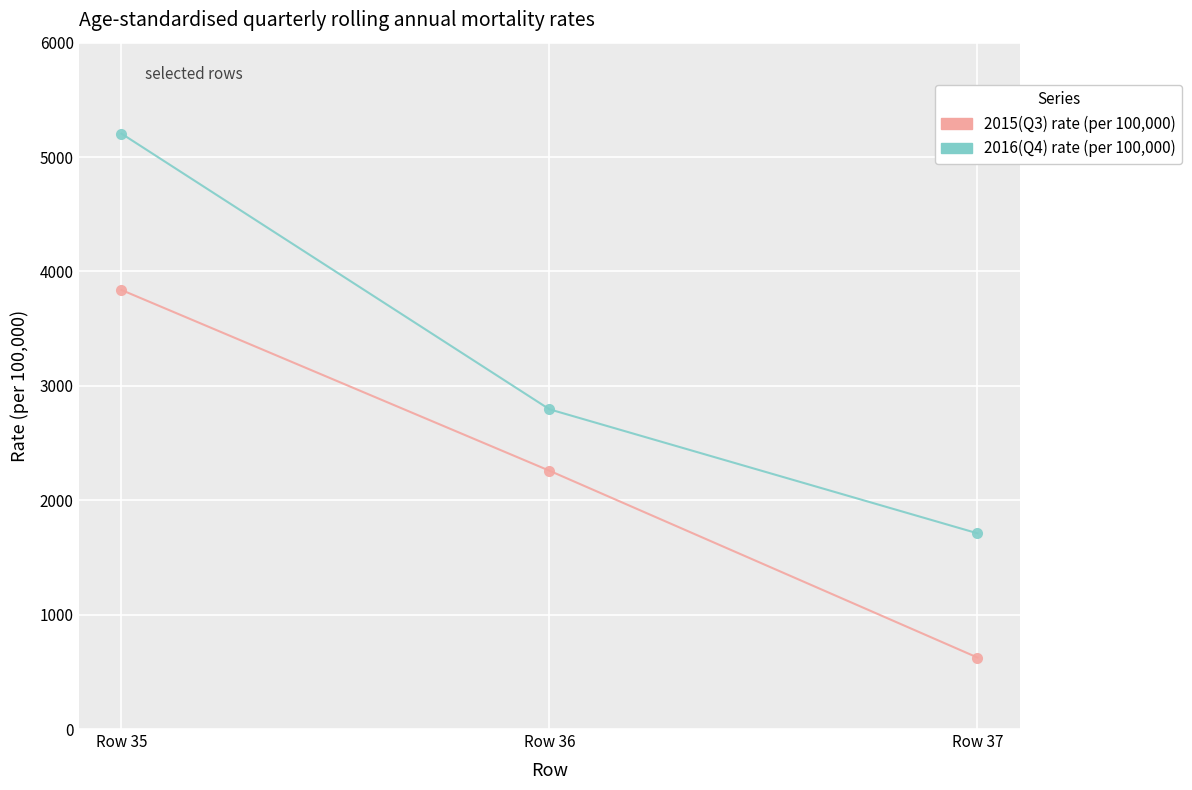

True or false: 2016(Q4) rate (per 100,000) has a value of 798 at Row 37.

False